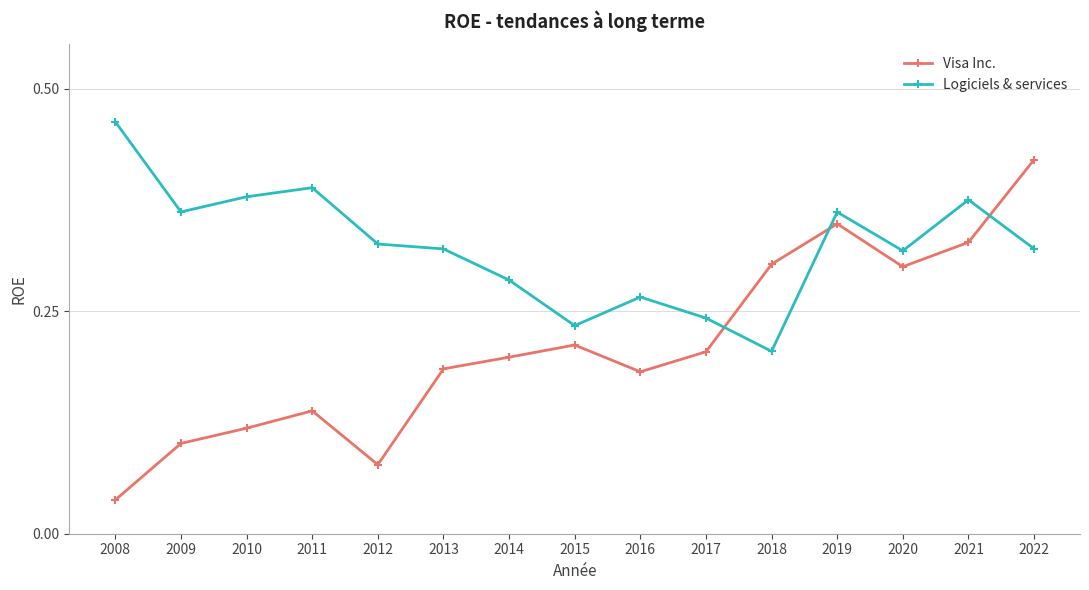

Between which two adjacent categories do Logiciels & services and Visa Inc. first intersect?

2017 and 2018